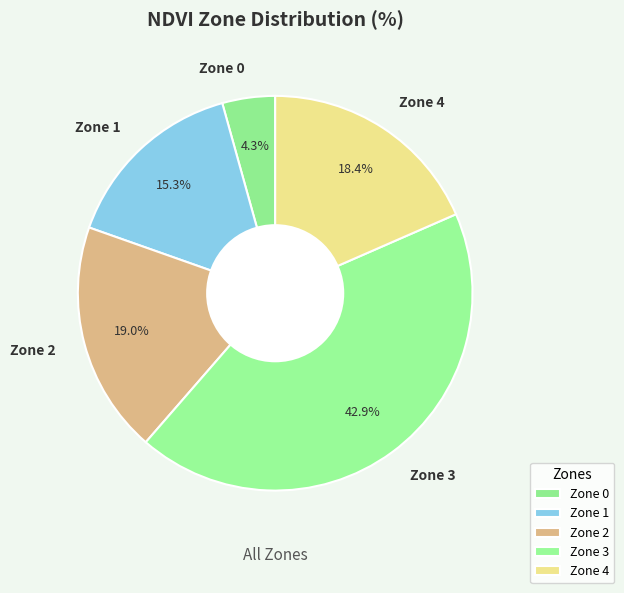

What is the smallest slice in the pie chart?

Zone 0